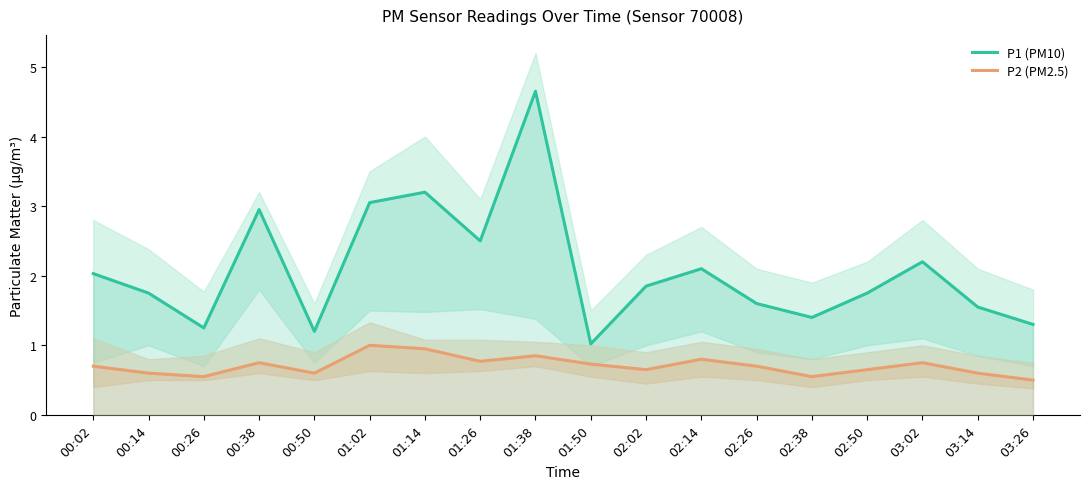

What is the difference between the maximum and minimum values in the P2 (PM2.5) series?

0.5